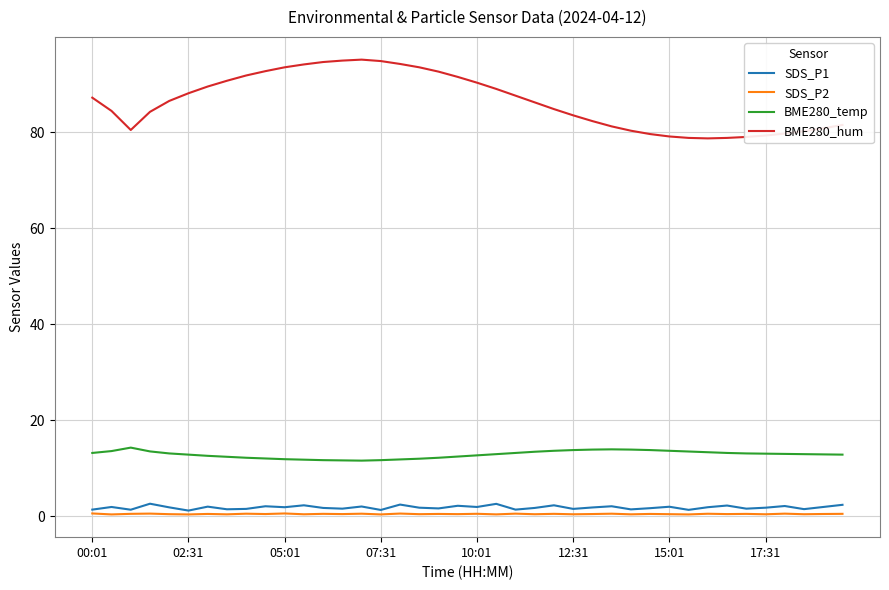

What is the difference between the maximum and minimum values in the BME280_hum series?

16.4